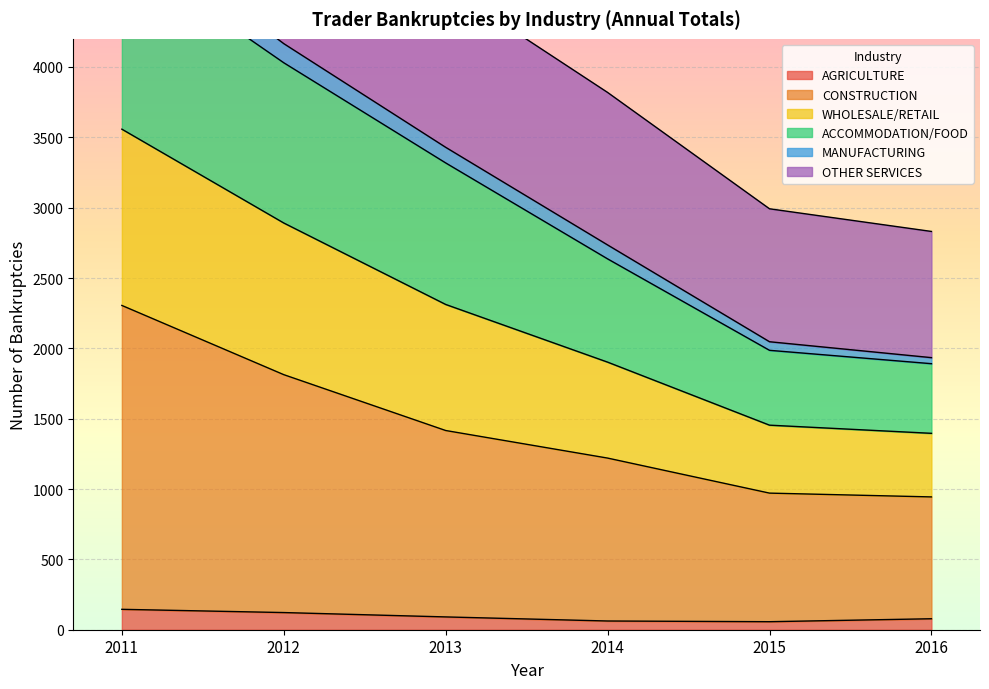

True or false: MANUFACTURING and WHOLESALE/RETAIL intersect in this chart.

False